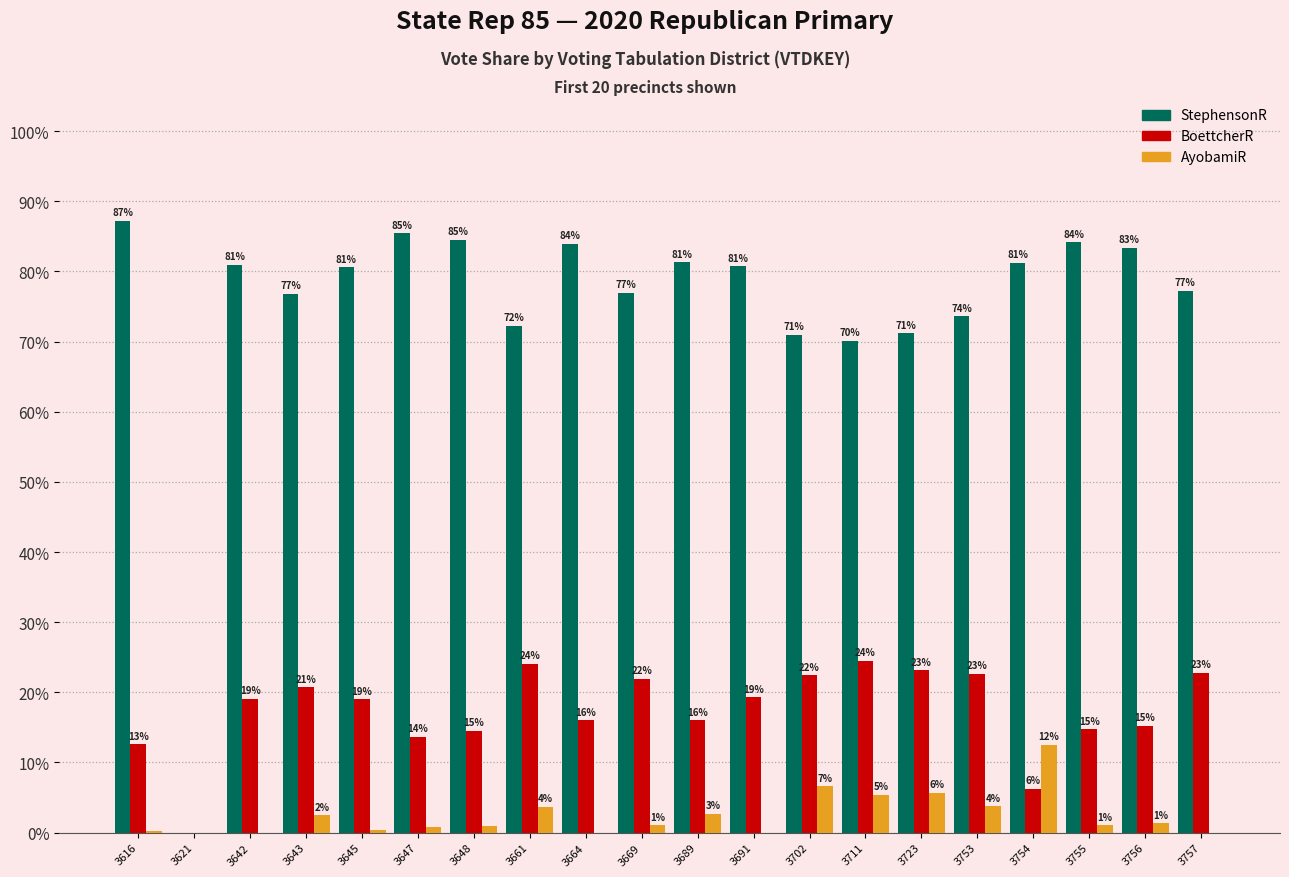

At which category does the chart reach its peak across all series?

3616